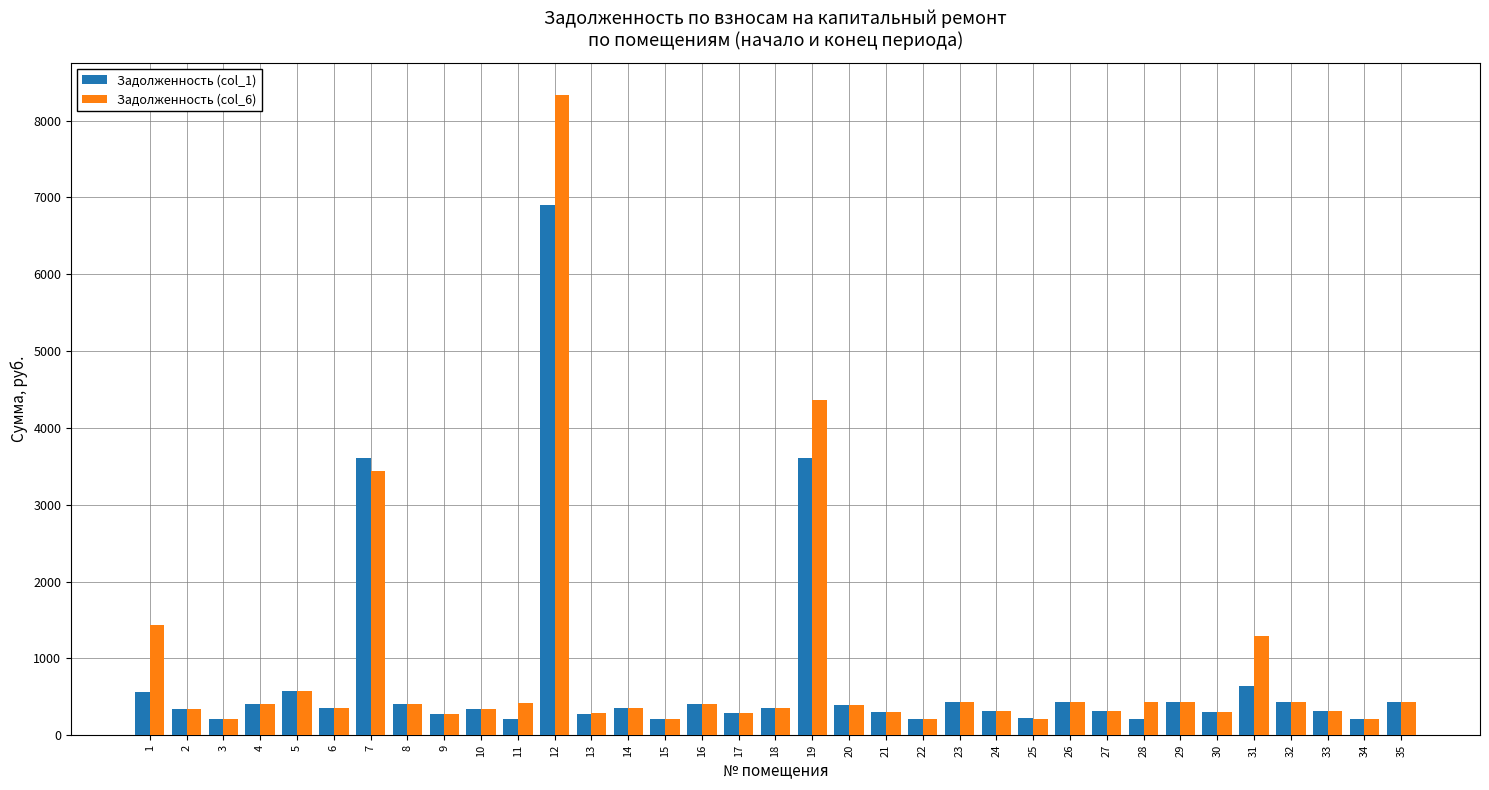

What is the sum of the Задолженность (col_6) values at 12 and 13?

8618.2